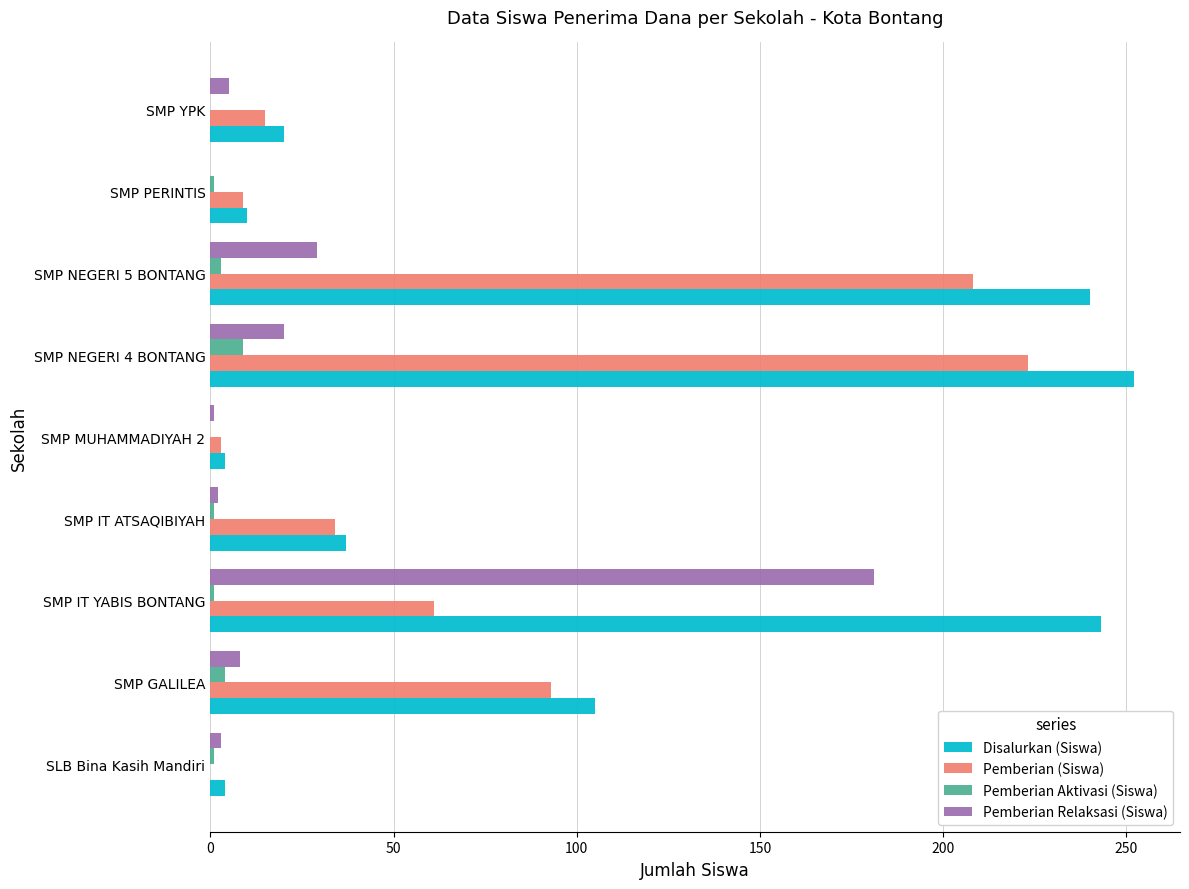

What is the greatest value displayed?

252